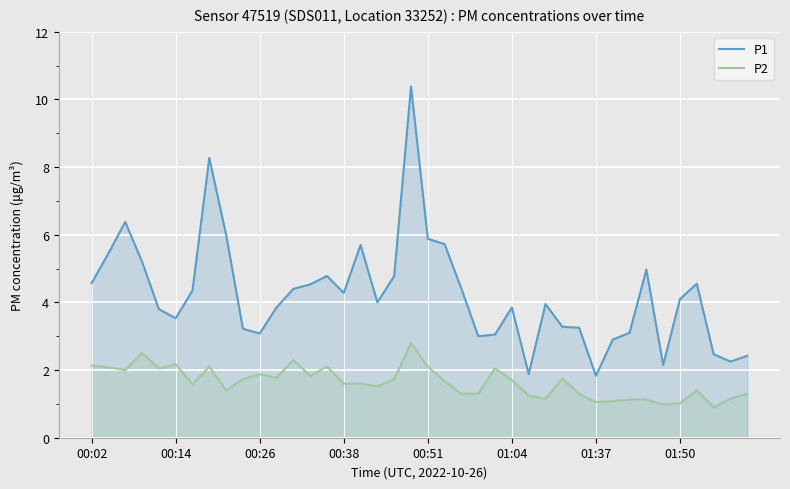

Does the chart display data point markers on the line(s)?

No